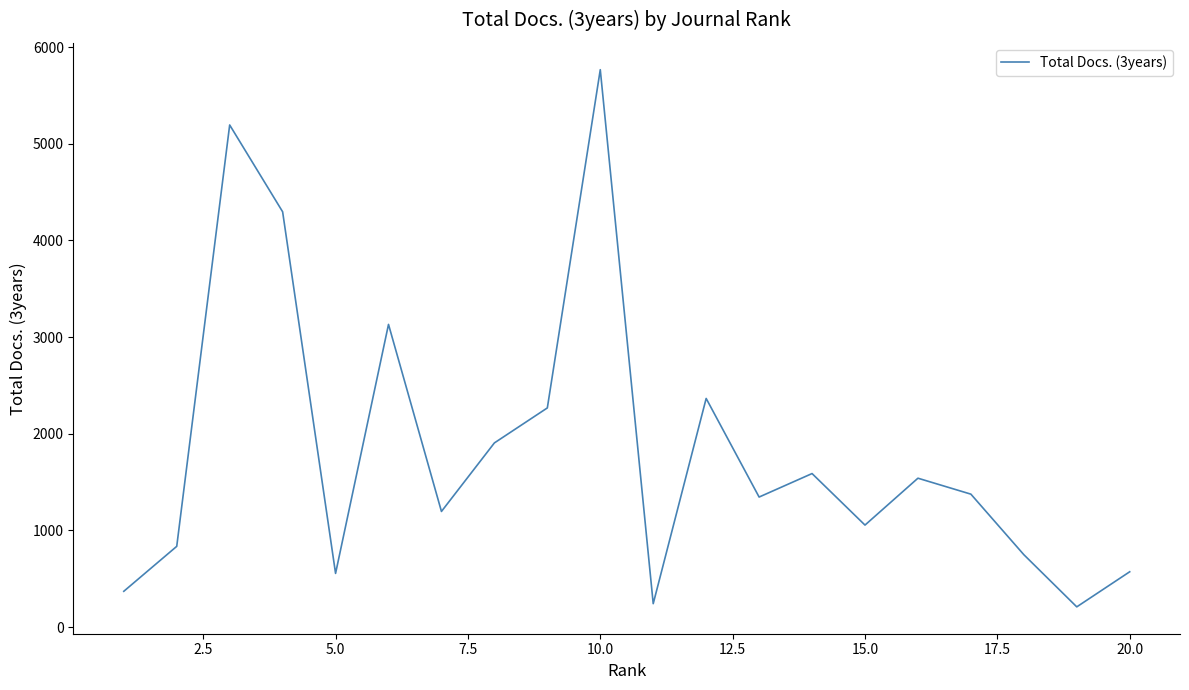

What is the average value?

1828